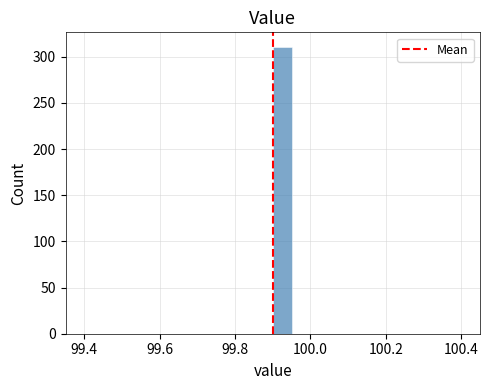

Around what value on the x-axis is the tallest bar? Give the approximate position of its centre, as read against the axis.

99.92